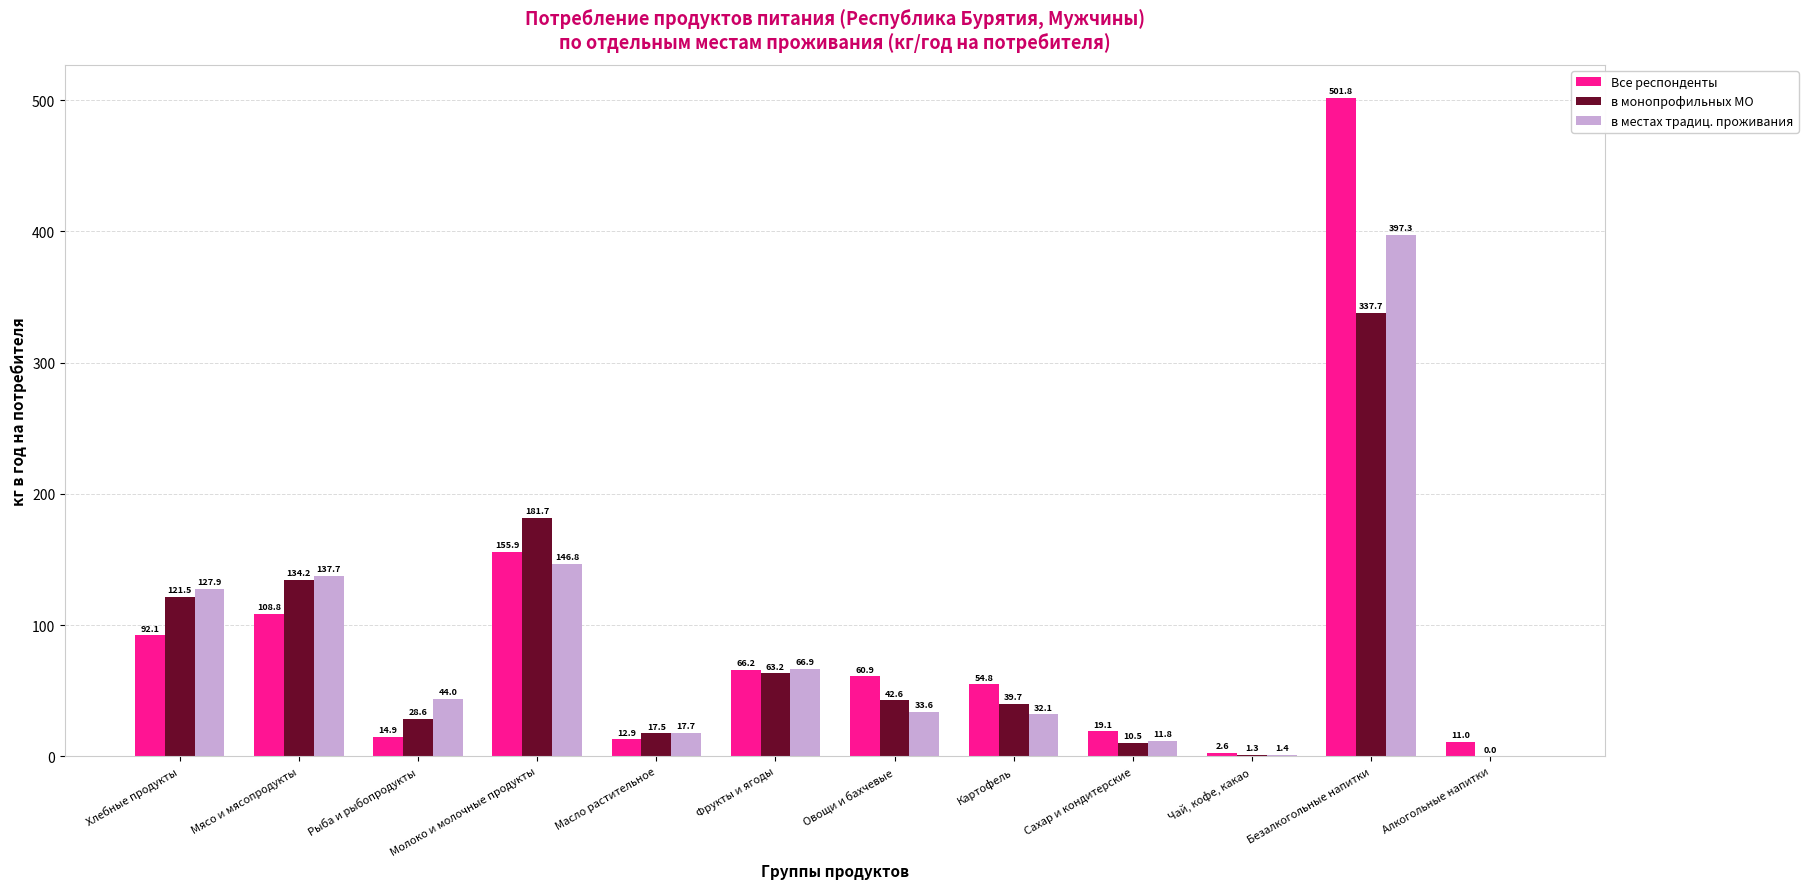

Which series changed the most between Мясо и мясопродукты and Рыба и рыбопродукты?

в монопрофильных МО